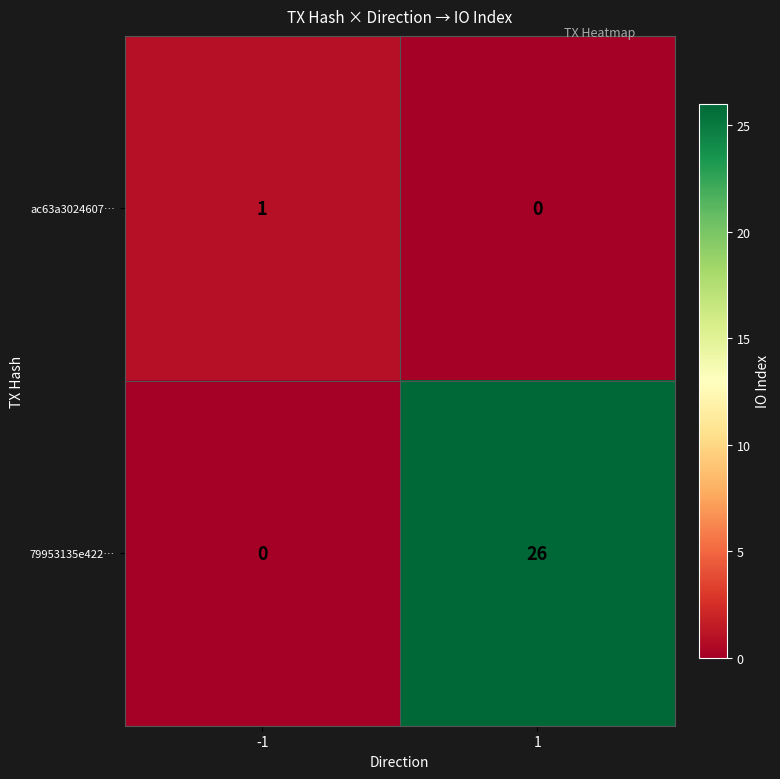

What is the sum of the 79953135e422… values at -1 and 1?

26